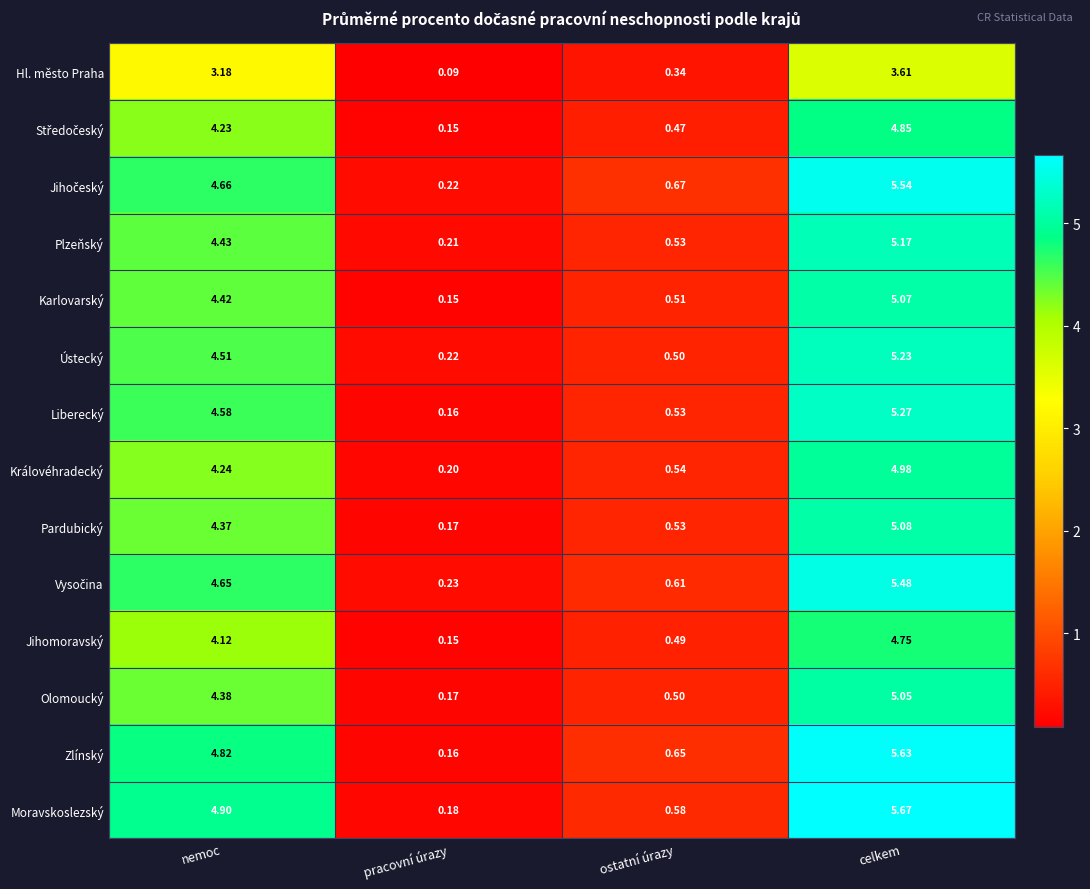

At which category does the chart reach its peak across all series?

celkem